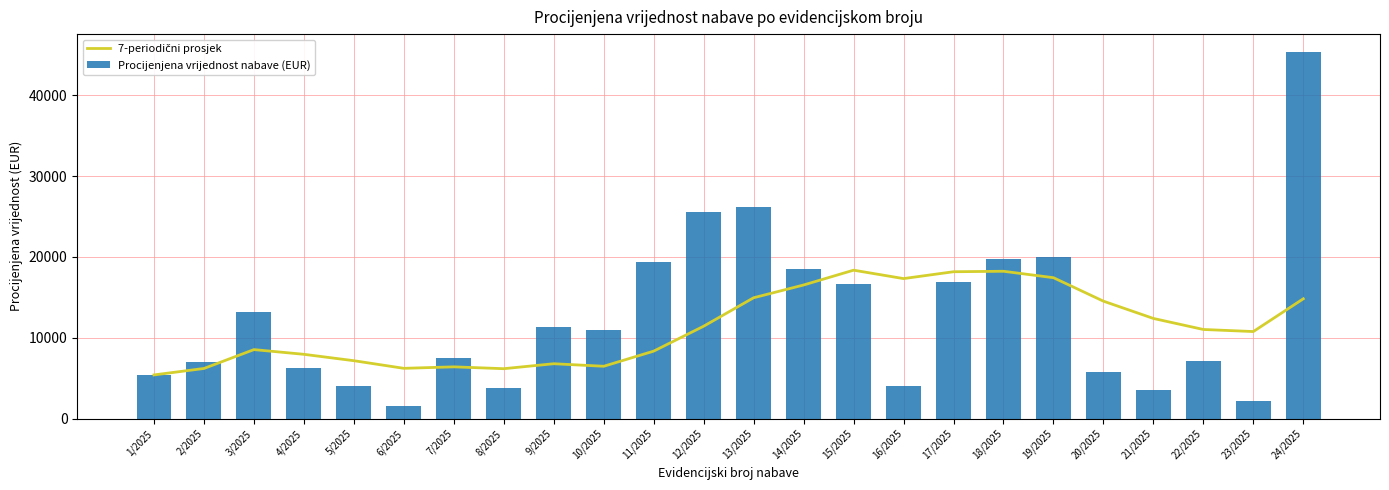

What position from the right is 24/2025?

1